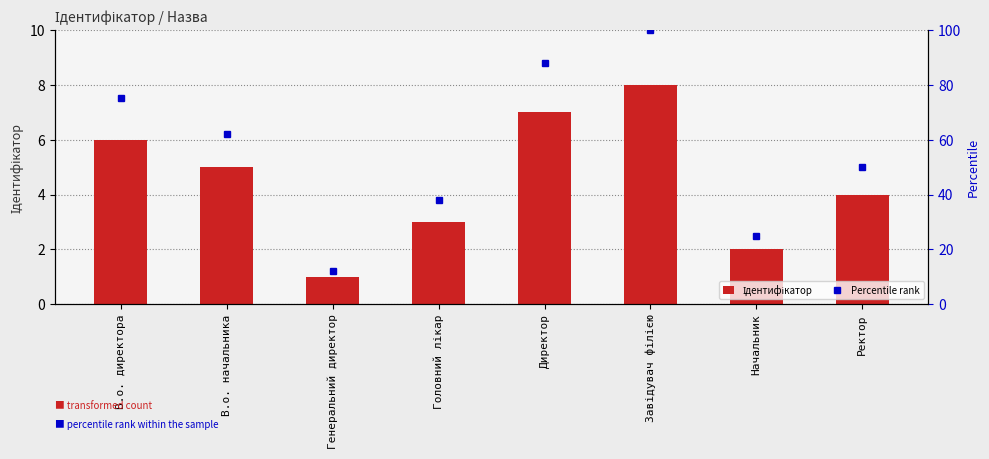

Between Директор and Начальник, which series saw the biggest shift?

Percentile rank